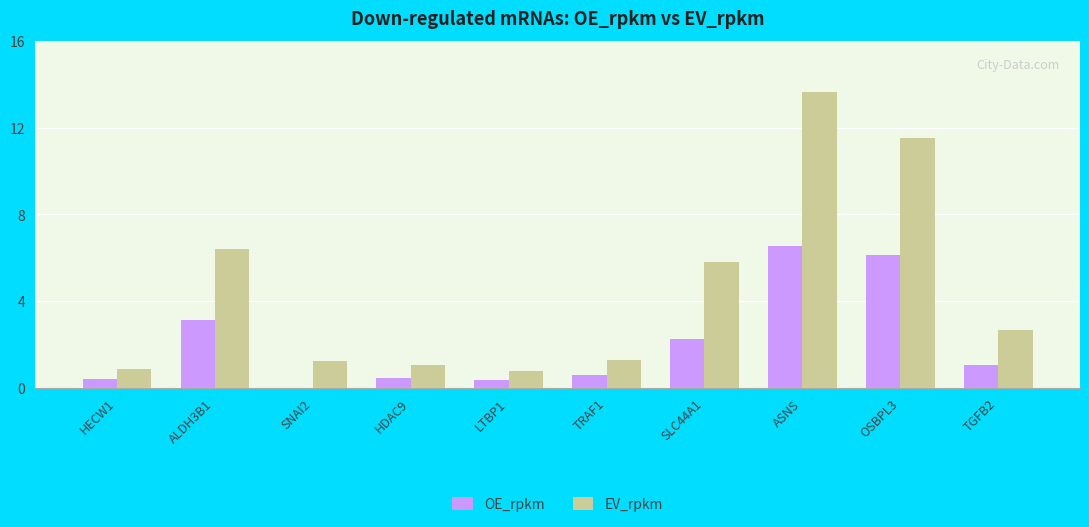

True or false: EV_rpkm has a value of 2.7 at TGFB2.

True